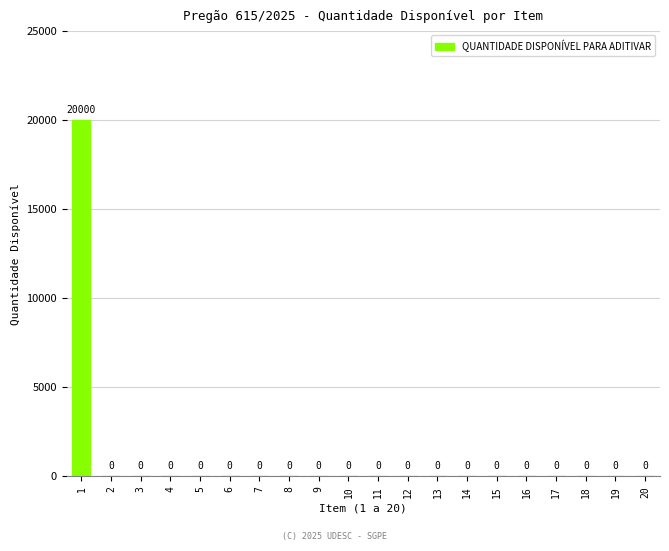

Are the bars grouped side by side (vs. stacked)?

No